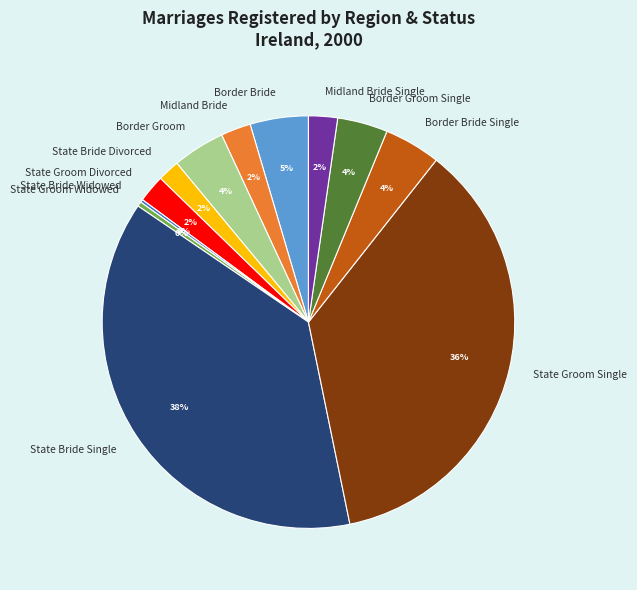

To the nearest percent, what is the average slice percentage?

8%